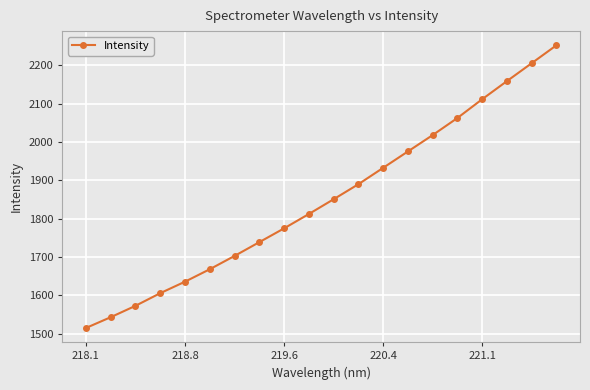

What is the average value?

1851.2